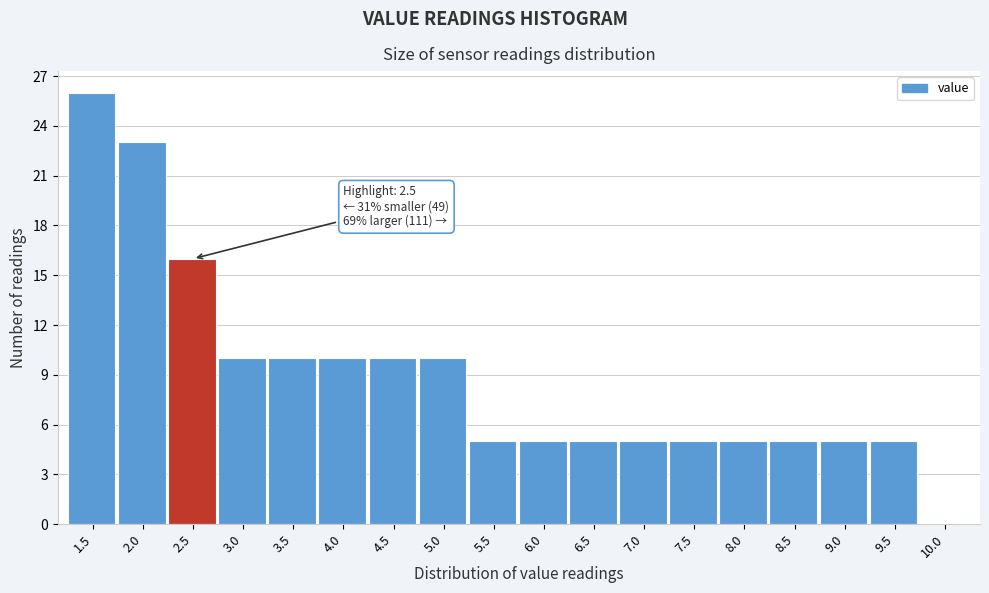

Reading right to left, extract all data points from this chart.

10.0=0	9.5=5	9.0=5	8.5=5	8.0=5	7.5=5	7.0=5	6.5=5	6.0=5	5.5=5	5.0=10	4.5=10	4.0=10	3.5=10	3.0=10	2.5=16	2.0=23	1.5=26